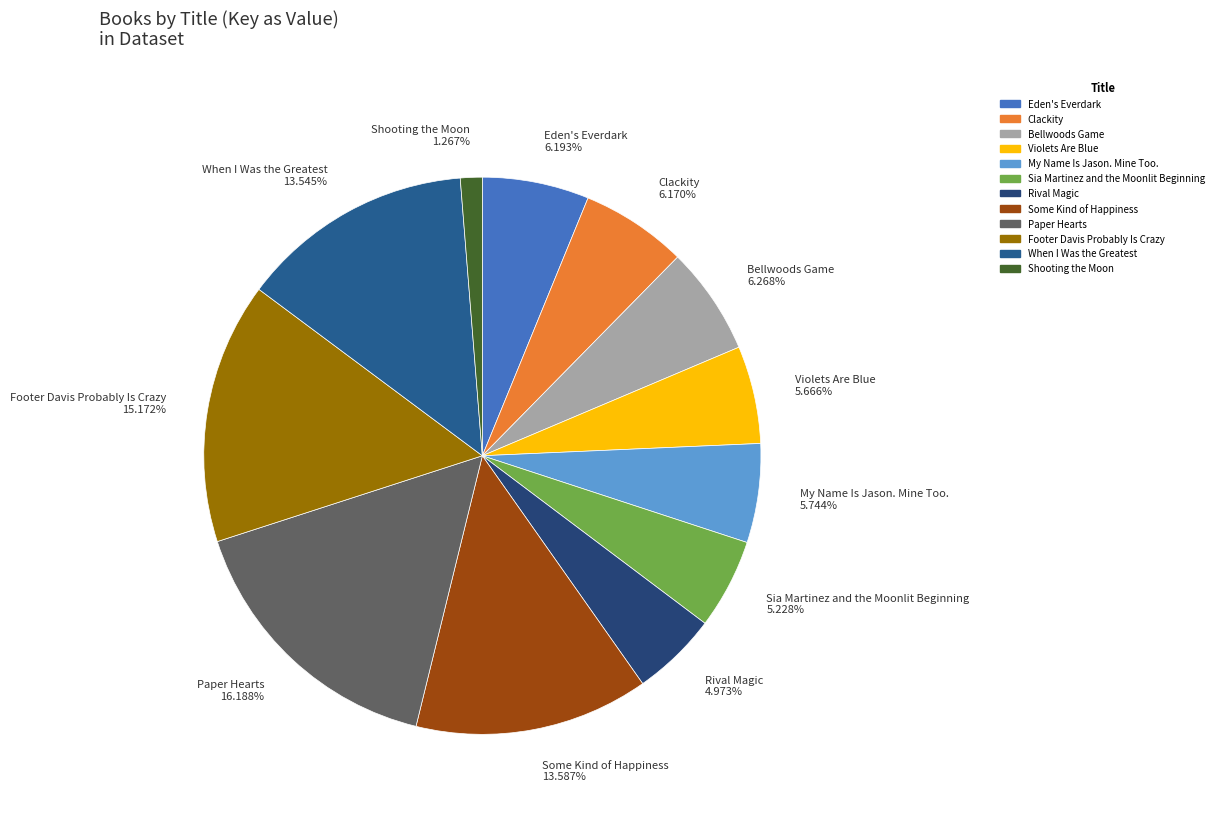

What is the total percentage of Clackity and Footer Davis Probably Is Crazy?

21.3%